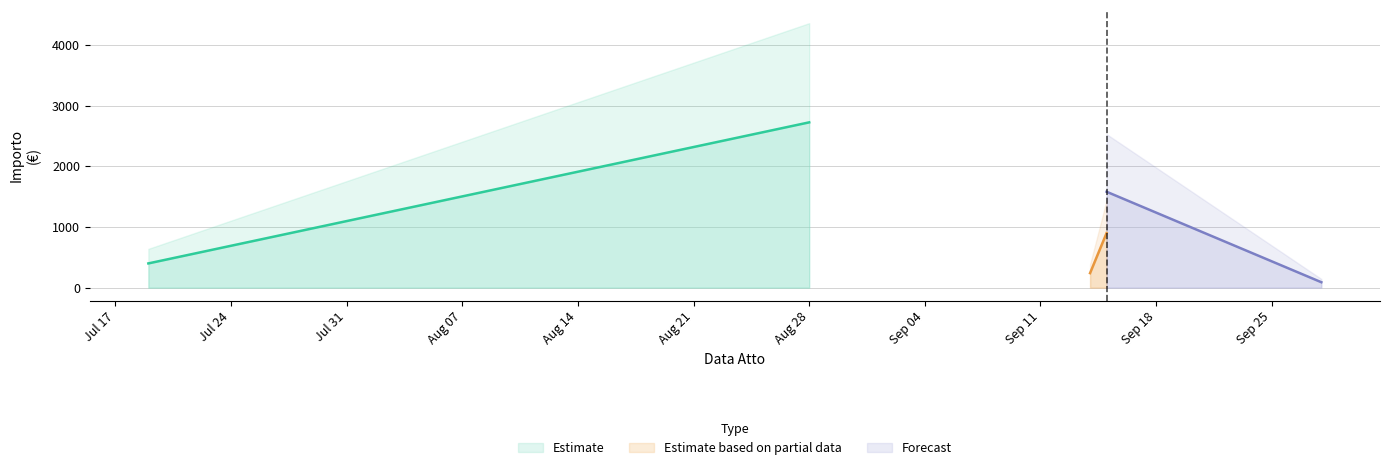

At which category does the chart reach its peak across all series?

2023-08-28